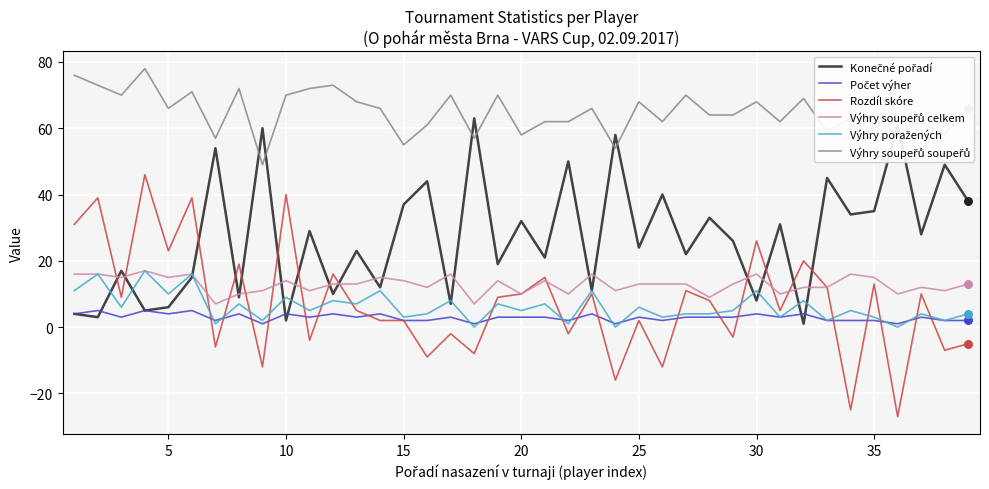

Which series has the largest range (max minus min)?

Rozdíl skóre